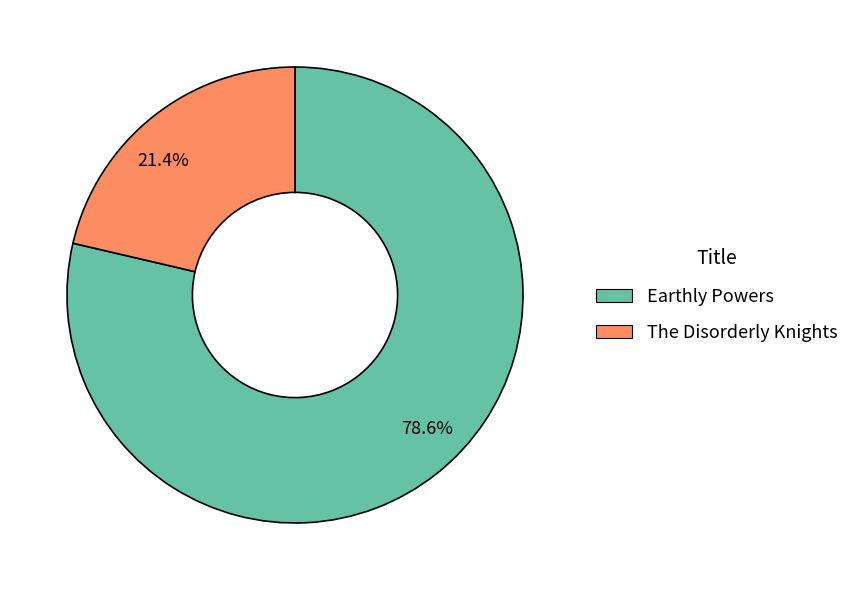

Does any single category account for the majority?

Yes